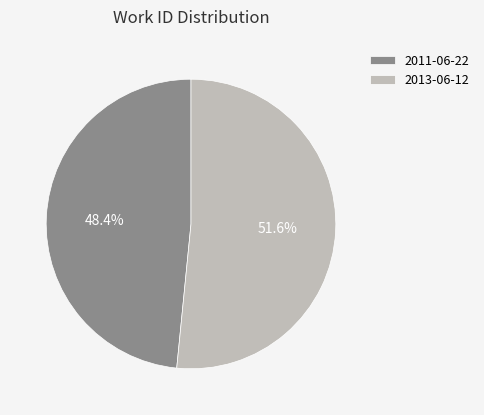

What is the majority slice?

2013-06-12